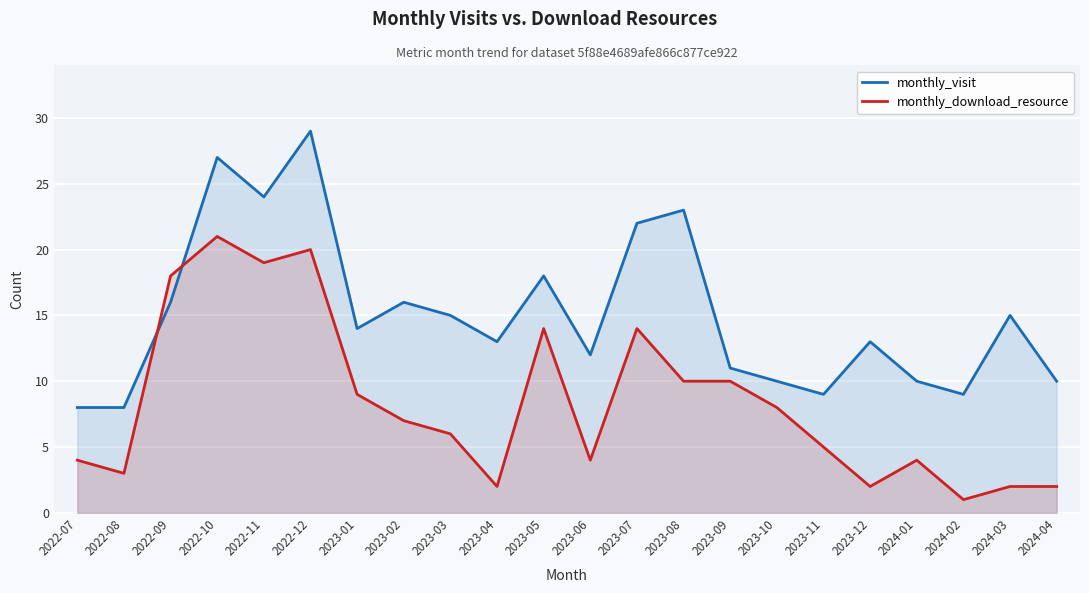

Rank the categories by monthly_download_resource value from highest to lowest.

2022-10, 2022-12, 2022-11, 2022-09, 2023-05, 2023-07, 2023-08, 2023-09, 2023-01, 2023-10, 2023-02, 2023-03, 2023-11, 2022-07, 2023-06, 2024-01, 2022-08, 2023-04, 2023-12, 2024-03, 2024-04, 2024-02